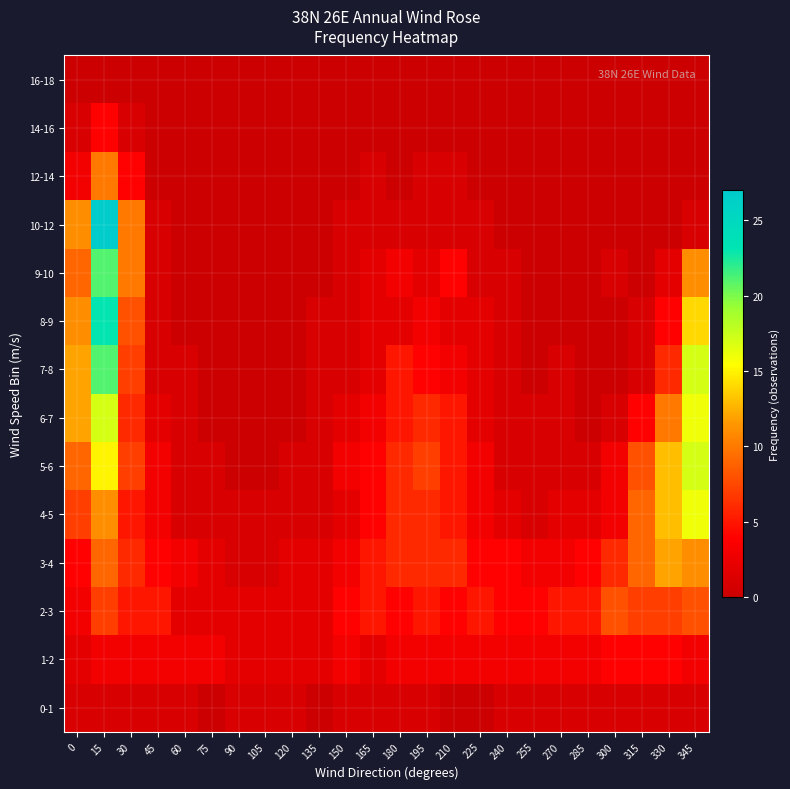

At which category is the sum across all series the highest?

15